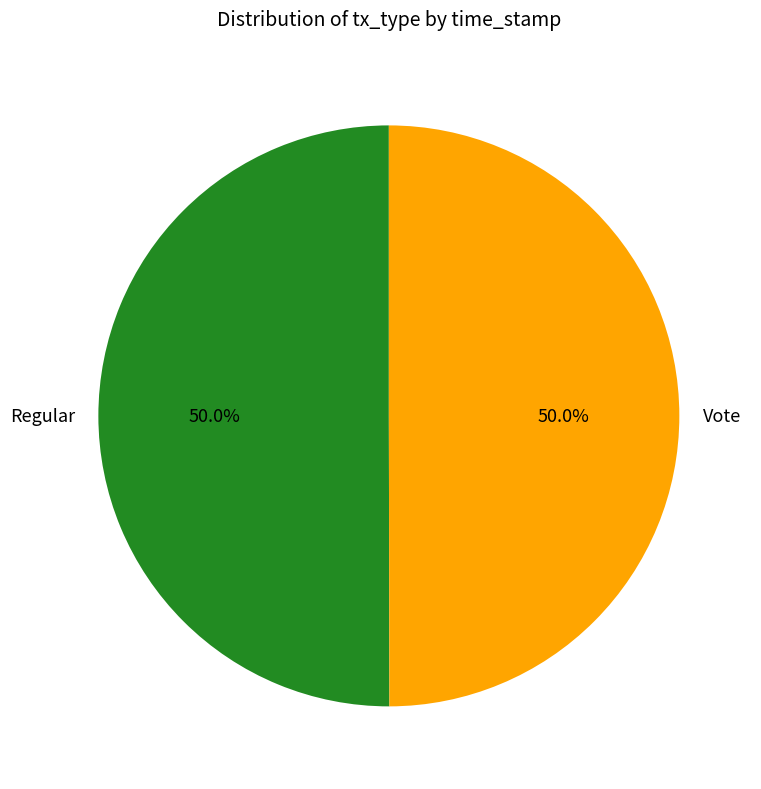

Approximately how many times larger is the value at Vote compared to Regular?

1.0